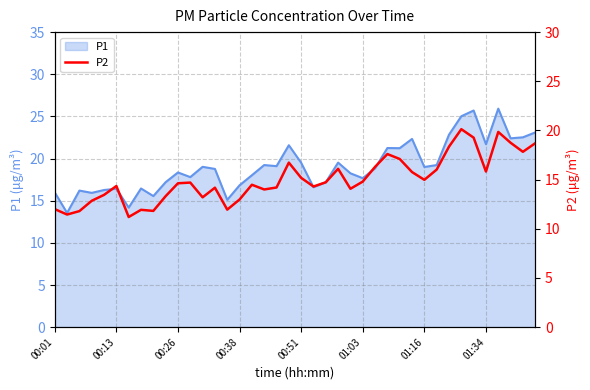

The chart shows a value of 20.7 at 00:01. True or false?

False